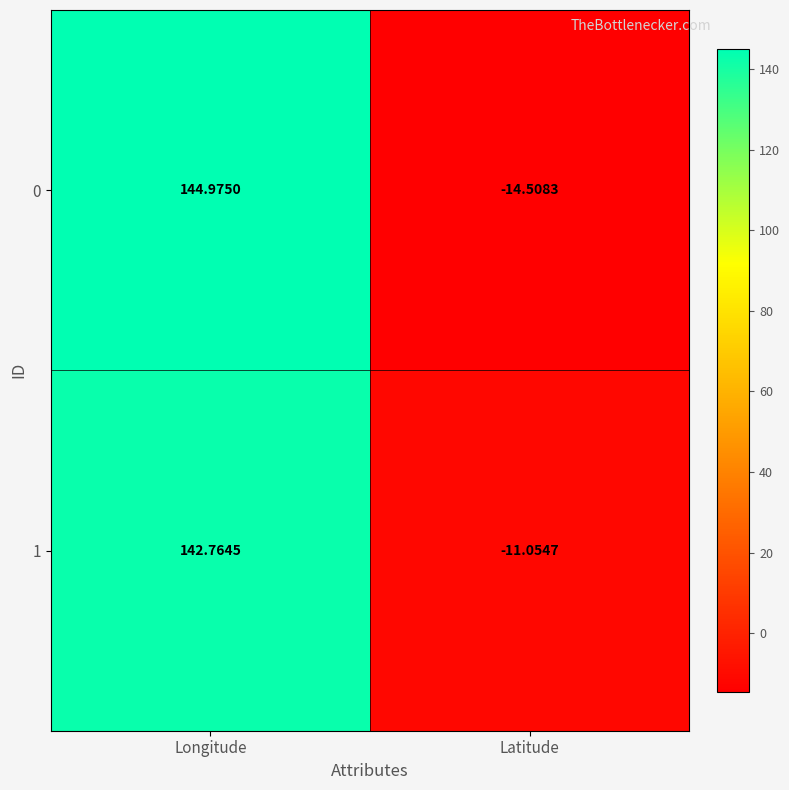

Rank the categories by 0 value from highest to lowest.

Longitude, Latitude